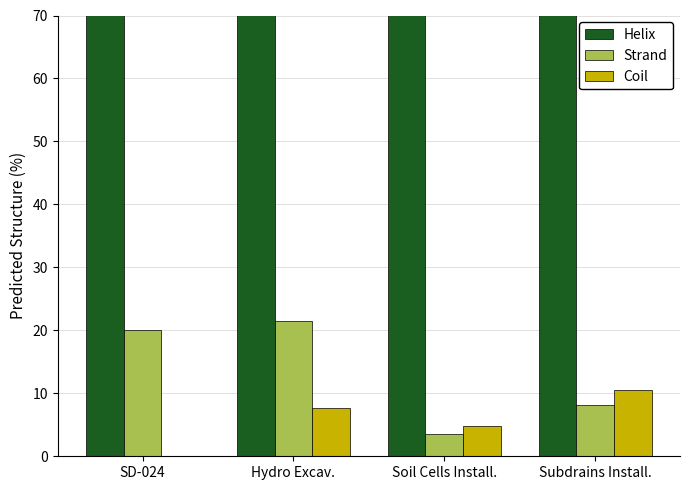

Between Subdrains Install. and Soil Cells Install., which is larger?

Soil Cells Install.